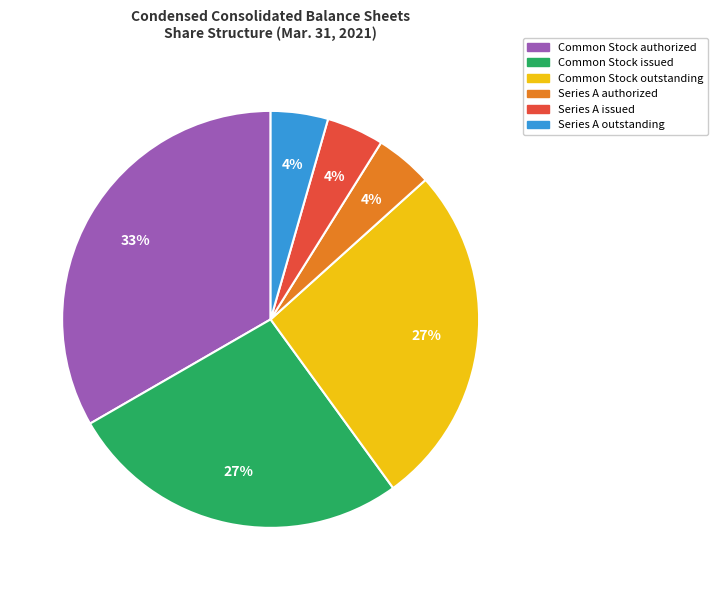

To the nearest percent, what percentage of the pie is Series A authorized?

4%